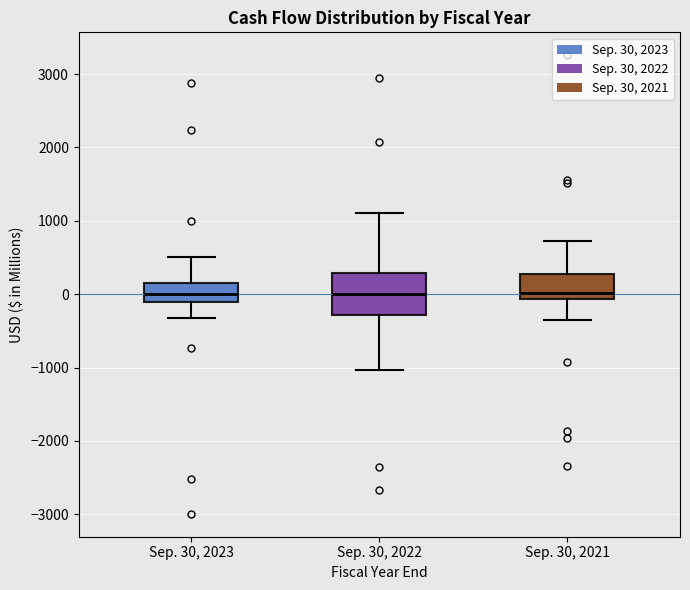

Reading left to right, transcribe this box plot: for each box, give where its median line is, the range the box spans, and where its two whiskers end, as read against the y-axis. The values are not printed on the chart, so give them approximately, as read against the axis.

Sep. 30, 2023: median 0, box -100 to 200, whiskers -300 to 500
Sep. 30, 2022: median 0, box -300 to 300, whiskers -1000 to 1100
Sep. 30, 2021: median 0, box -100 to 300, whiskers -400 to 700